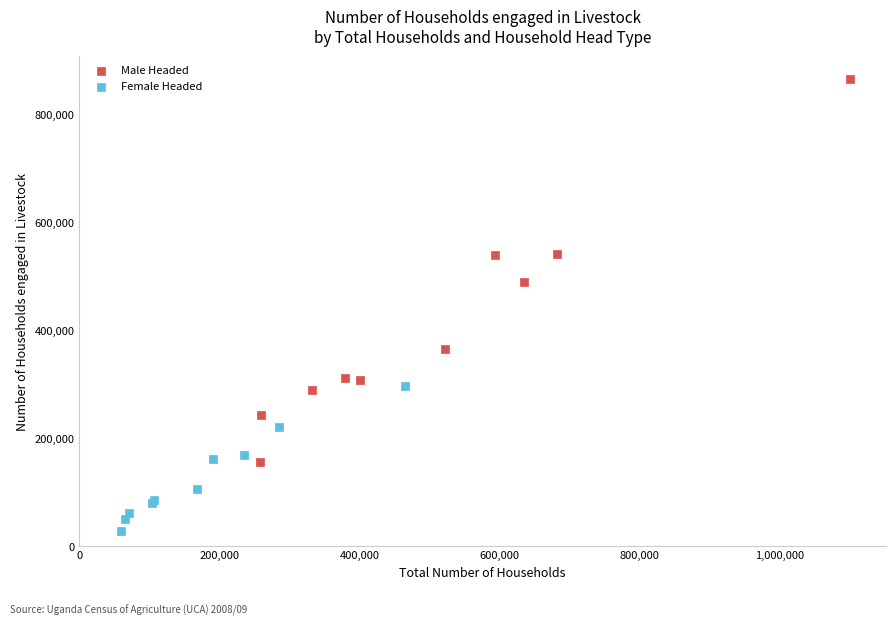

Which series contains the highest Y value?

Male Headed